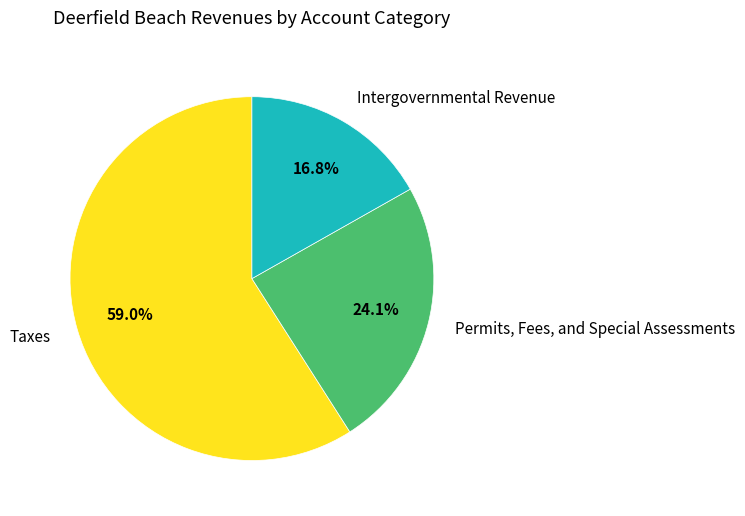

How many slices are in this pie chart?

3